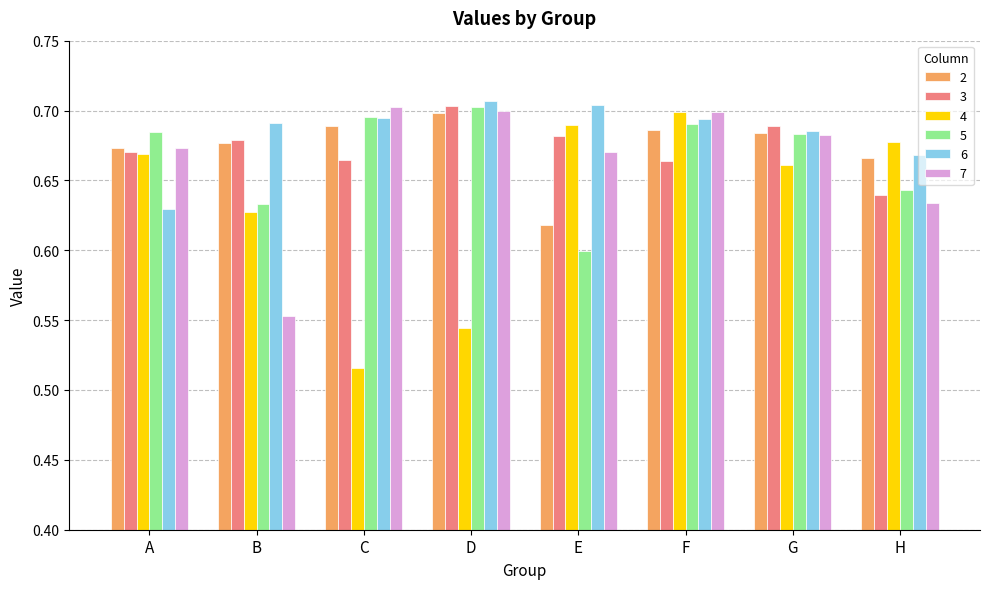

At how many categories does at least one series exceed 0?

8